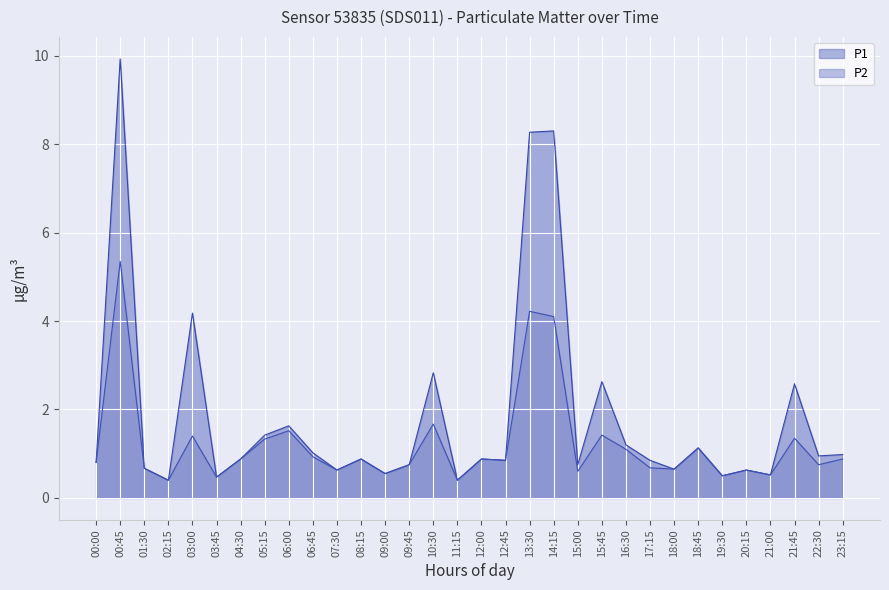

True or false: P1 has a value of 1.1 at 07:30.

False